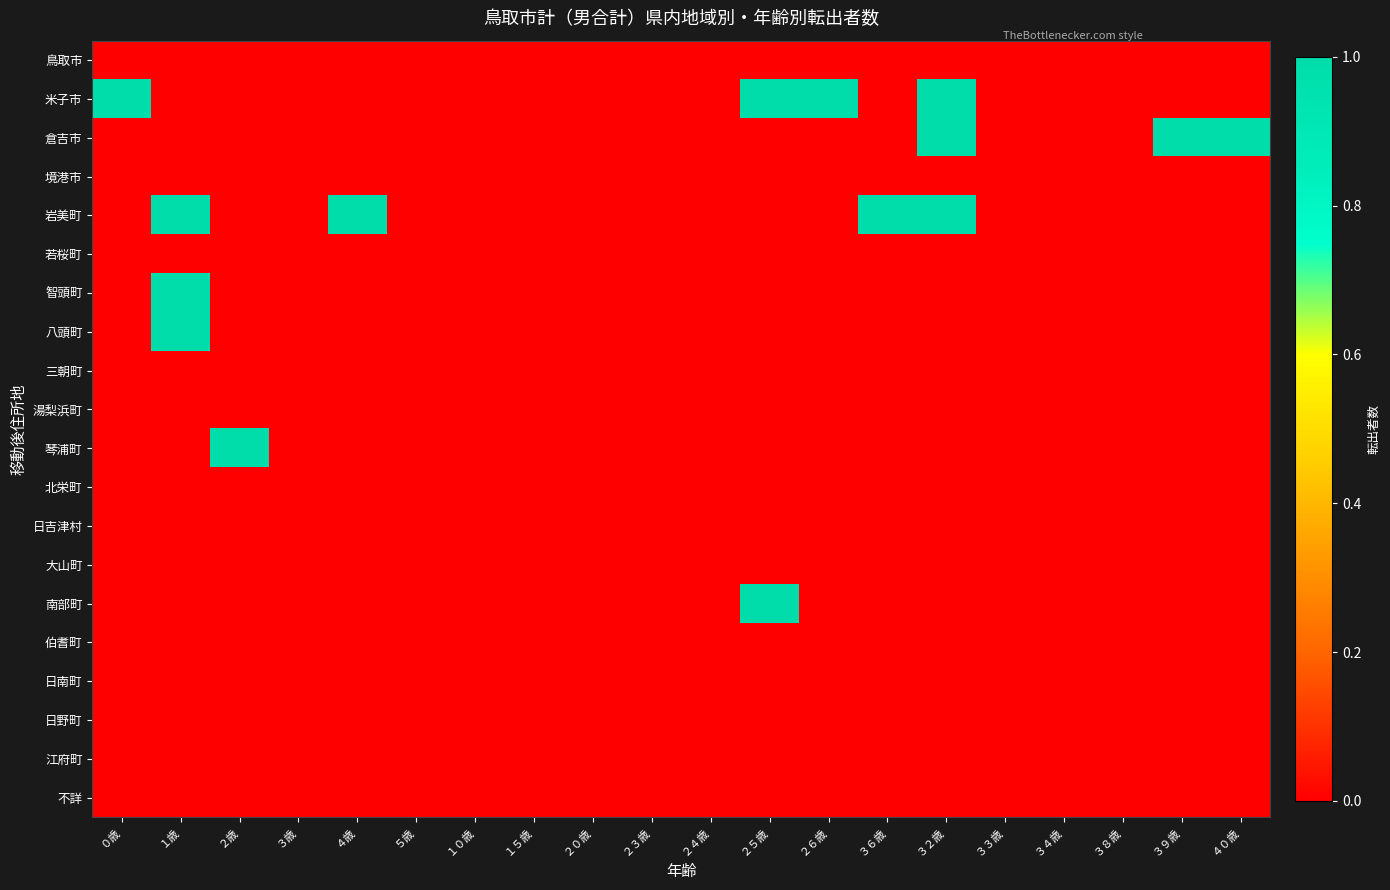

Reading right to left, transcribe all the data shown in this chart.

鳥取市: ４０歳=0	３９歳=0	３８歳=0	３４歳=0	３３歳=0	３２歳=0	３６歳=0	２６歳=0	２５歳=0	２４歳=0	２３歳=0	２０歳=0	１５歳=0	１０歳=0	５歳=0	４歳=0	３歳=0	２歳=0	１歳=0	０歳=0
米子市: ４０歳=0	３９歳=0	３８歳=0	３４歳=0	３３歳=0	３２歳=1	３６歳=0	２６歳=1	２５歳=1	２４歳=0	２３歳=0	２０歳=0	１５歳=0	１０歳=0	５歳=0	４歳=0	３歳=0	２歳=0	１歳=0	０歳=1
倉吉市: ４０歳=1	３９歳=1	３８歳=0	３４歳=0	３３歳=0	３２歳=1	３６歳=0	２６歳=0	２５歳=0	２４歳=0	２３歳=0	２０歳=0	１５歳=0	１０歳=0	５歳=0	４歳=0	３歳=0	２歳=0	１歳=0	０歳=0
境港市: ４０歳=0	３９歳=0	３８歳=0	３４歳=0	３３歳=0	３２歳=0	３６歳=0	２６歳=0	２５歳=0	２４歳=0	２３歳=0	２０歳=0	１５歳=0	１０歳=0	５歳=0	４歳=0	３歳=0	２歳=0	１歳=0	０歳=0
岩美町: ４０歳=0	３９歳=0	３８歳=0	３４歳=0	３３歳=0	３２歳=1	３６歳=1	２６歳=0	２５歳=0	２４歳=0	２３歳=0	２０歳=0	１５歳=0	１０歳=0	５歳=0	４歳=1	３歳=0	２歳=0	１歳=1	０歳=0
若桜町: ４０歳=0	３９歳=0	３８歳=0	３４歳=0	３３歳=0	３２歳=0	３６歳=0	２６歳=0	２５歳=0	２４歳=0	２３歳=0	２０歳=0	１５歳=0	１０歳=0	５歳=0	４歳=0	３歳=0	２歳=0	１歳=0	０歳=0
智頭町: ４０歳=0	３９歳=0	３８歳=0	３４歳=0	３３歳=0	３２歳=0	３６歳=0	２６歳=0	２５歳=0	２４歳=0	２３歳=0	２０歳=0	１５歳=0	１０歳=0	５歳=0	４歳=0	３歳=0	２歳=0	１歳=1	０歳=0
八頭町: ４０歳=0	３９歳=0	３８歳=0	３４歳=0	３３歳=0	３２歳=0	３６歳=0	２６歳=0	２５歳=0	２４歳=0	２３歳=0	２０歳=0	１５歳=0	１０歳=0	５歳=0	４歳=0	３歳=0	２歳=0	１歳=1	０歳=0
三朝町: ４０歳=0	３９歳=0	３８歳=0	３４歳=0	３３歳=0	３２歳=0	３６歳=0	２６歳=0	２５歳=0	２４歳=0	２３歳=0	２０歳=0	１５歳=0	１０歳=0	５歳=0	４歳=0	３歳=0	２歳=0	１歳=0	０歳=0
湯梨浜町: ４０歳=0	３９歳=0	３８歳=0	３４歳=0	３３歳=0	３２歳=0	３６歳=0	２６歳=0	２５歳=0	２４歳=0	２３歳=0	２０歳=0	１５歳=0	１０歳=0	５歳=0	４歳=0	３歳=0	２歳=0	１歳=0	０歳=0
琴浦町: ４０歳=0	３９歳=0	３８歳=0	３４歳=0	３３歳=0	３２歳=0	３６歳=0	２６歳=0	２５歳=0	２４歳=0	２３歳=0	２０歳=0	１５歳=0	１０歳=0	５歳=0	４歳=0	３歳=0	２歳=1	１歳=0	０歳=0
北栄町: ４０歳=0	３９歳=0	３８歳=0	３４歳=0	３３歳=0	３２歳=0	３６歳=0	２６歳=0	２５歳=0	２４歳=0	２３歳=0	２０歳=0	１５歳=0	１０歳=0	５歳=0	４歳=0	３歳=0	２歳=0	１歳=0	０歳=0
日吉津村: ４０歳=0	３９歳=0	３８歳=0	３４歳=0	３３歳=0	３２歳=0	３６歳=0	２６歳=0	２５歳=0	２４歳=0	２３歳=0	２０歳=0	１５歳=0	１０歳=0	５歳=0	４歳=0	３歳=0	２歳=0	１歳=0	０歳=0
大山町: ４０歳=0	３９歳=0	３８歳=0	３４歳=0	３３歳=0	３２歳=0	３６歳=0	２６歳=0	２５歳=0	２４歳=0	２３歳=0	２０歳=0	１５歳=0	１０歳=0	５歳=0	４歳=0	３歳=0	２歳=0	１歳=0	０歳=0
南部町: ４０歳=0	３９歳=0	３８歳=0	３４歳=0	３３歳=0	３２歳=0	３６歳=0	２６歳=0	２５歳=1	２４歳=0	２３歳=0	２０歳=0	１５歳=0	１０歳=0	５歳=0	４歳=0	３歳=0	２歳=0	１歳=0	０歳=0
伯耆町: ４０歳=0	３９歳=0	３８歳=0	３４歳=0	３３歳=0	３２歳=0	３６歳=0	２６歳=0	２５歳=0	２４歳=0	２３歳=0	２０歳=0	１５歳=0	１０歳=0	５歳=0	４歳=0	３歳=0	２歳=0	１歳=0	０歳=0
日南町: ４０歳=0	３９歳=0	３８歳=0	３４歳=0	３３歳=0	３２歳=0	３６歳=0	２６歳=0	２５歳=0	２４歳=0	２３歳=0	２０歳=0	１５歳=0	１０歳=0	５歳=0	４歳=0	３歳=0	２歳=0	１歳=0	０歳=0
日野町: ４０歳=0	３９歳=0	３８歳=0	３４歳=0	３３歳=0	３２歳=0	３６歳=0	２６歳=0	２５歳=0	２４歳=0	２３歳=0	２０歳=0	１５歳=0	１０歳=0	５歳=0	４歳=0	３歳=0	２歳=0	１歳=0	０歳=0
江府町: ４０歳=0	３９歳=0	３８歳=0	３４歳=0	３３歳=0	３２歳=0	３６歳=0	２６歳=0	２５歳=0	２４歳=0	２３歳=0	２０歳=0	１５歳=0	１０歳=0	５歳=0	４歳=0	３歳=0	２歳=0	１歳=0	０歳=0
不詳: ４０歳=0	３９歳=0	３８歳=0	３４歳=0	３３歳=0	３２歳=0	３６歳=0	２６歳=0	２５歳=0	２４歳=0	２３歳=0	２０歳=0	１５歳=0	１０歳=0	５歳=0	４歳=0	３歳=0	２歳=0	１歳=0	０歳=0